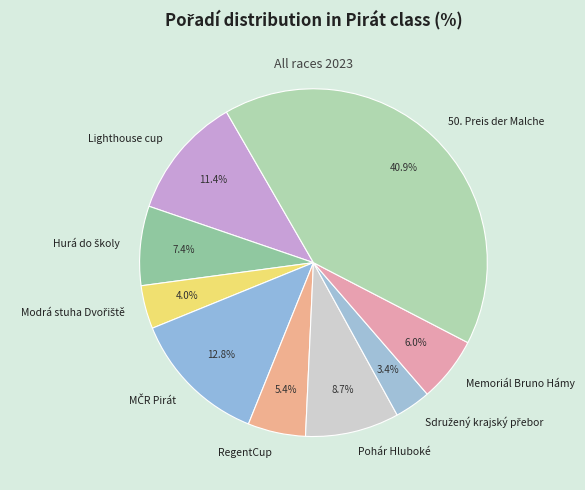

Is RegentCup the majority of the pie?

No